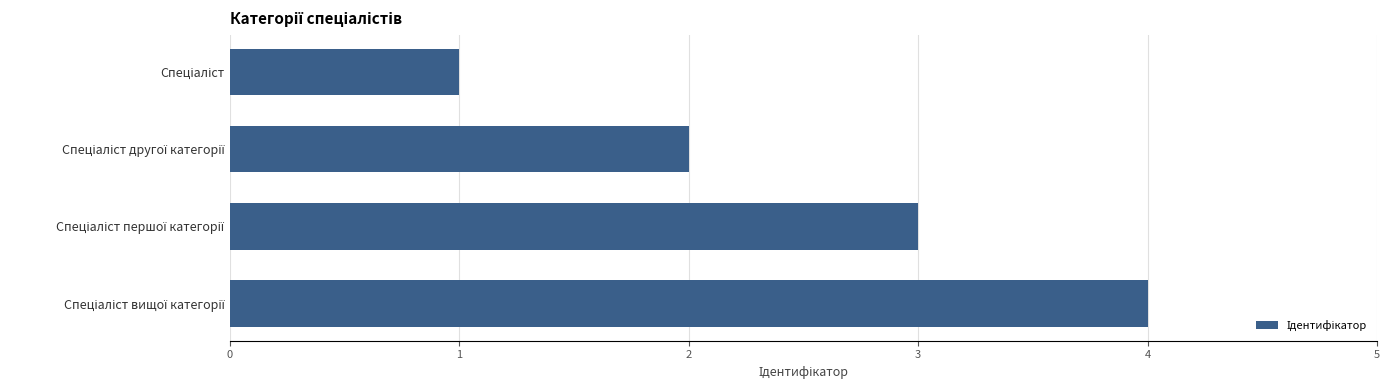

What is the smallest value displayed?

1